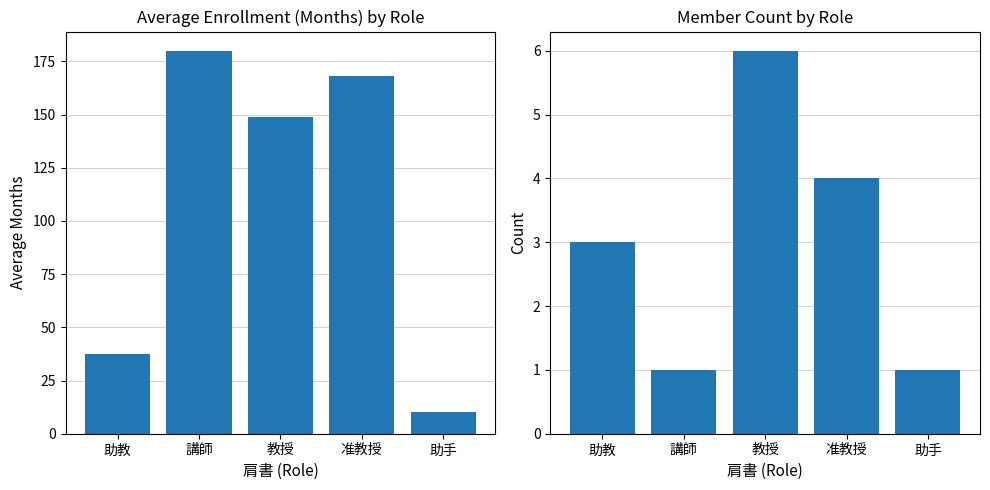

Between 講師 and 教授, which is larger?

講師